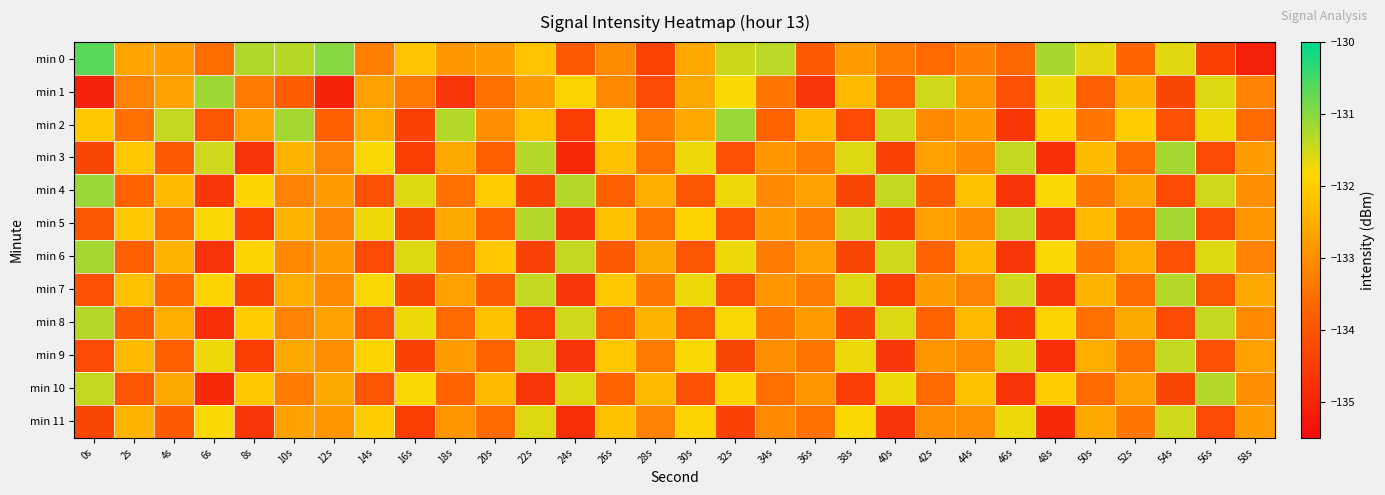

Count the number of categories in the chart.

30